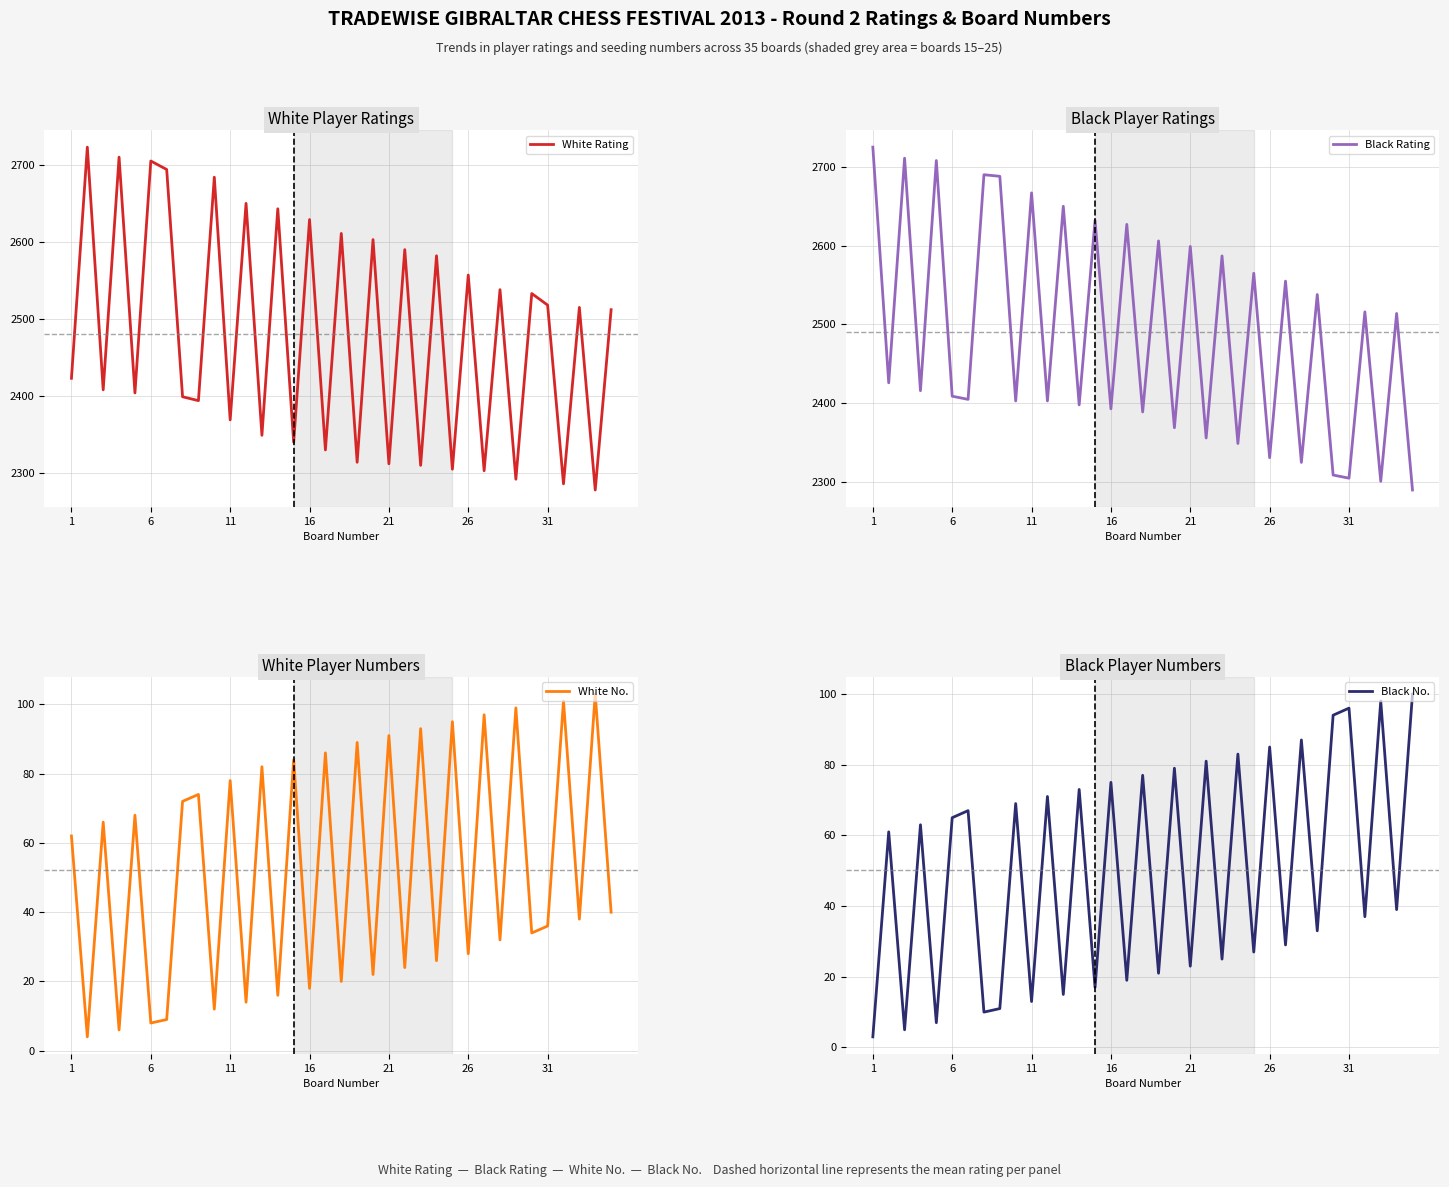

What is the maximum value for White No.?

103